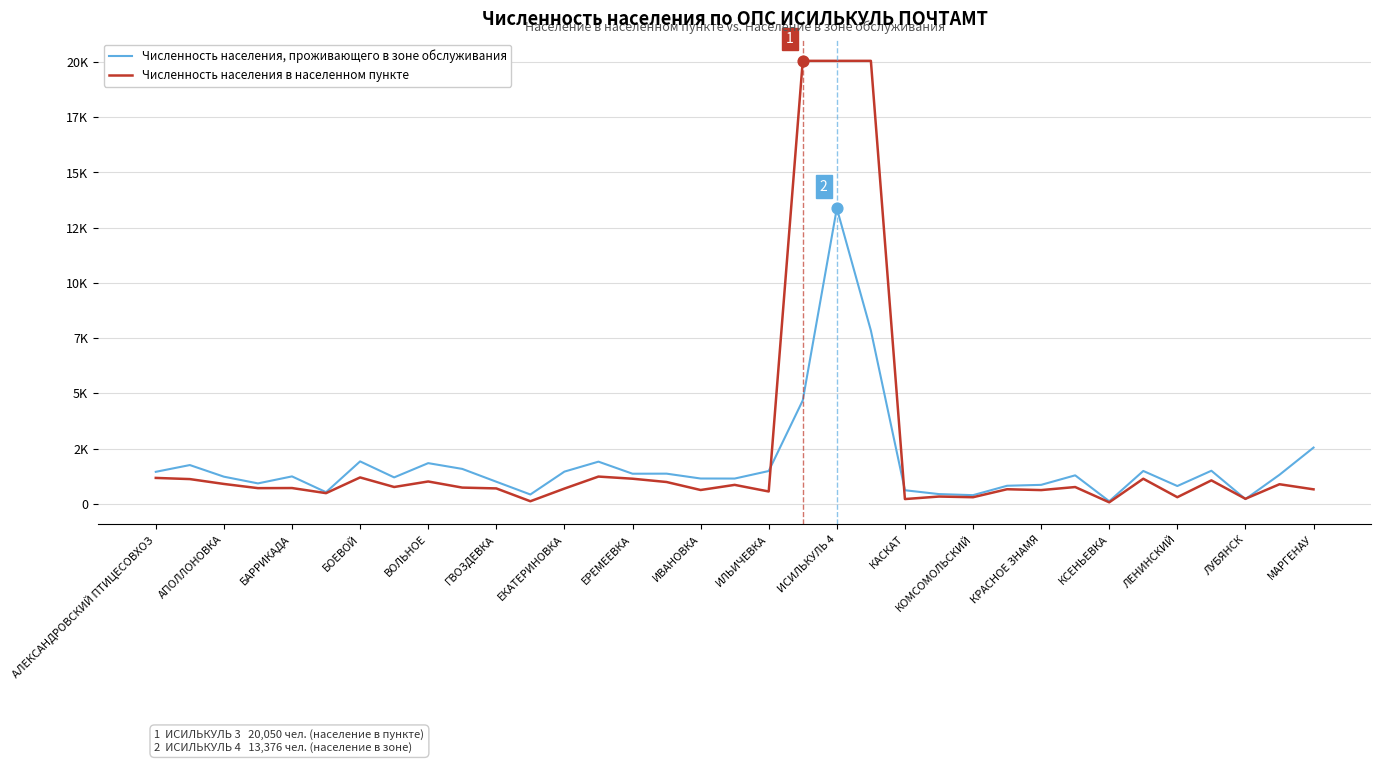

Which series has the largest total across all categories?

Численность населения в населенном пункте